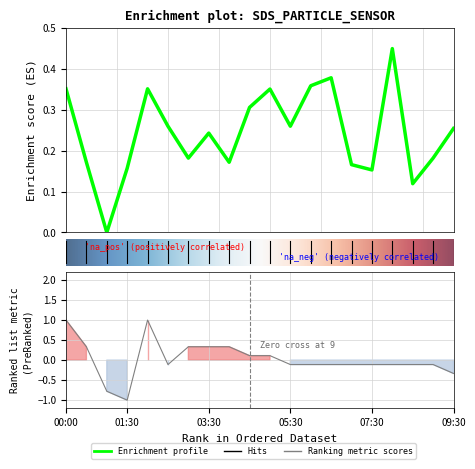

What is the value of the SDS_P1 point at the 13th from the left?

0.4